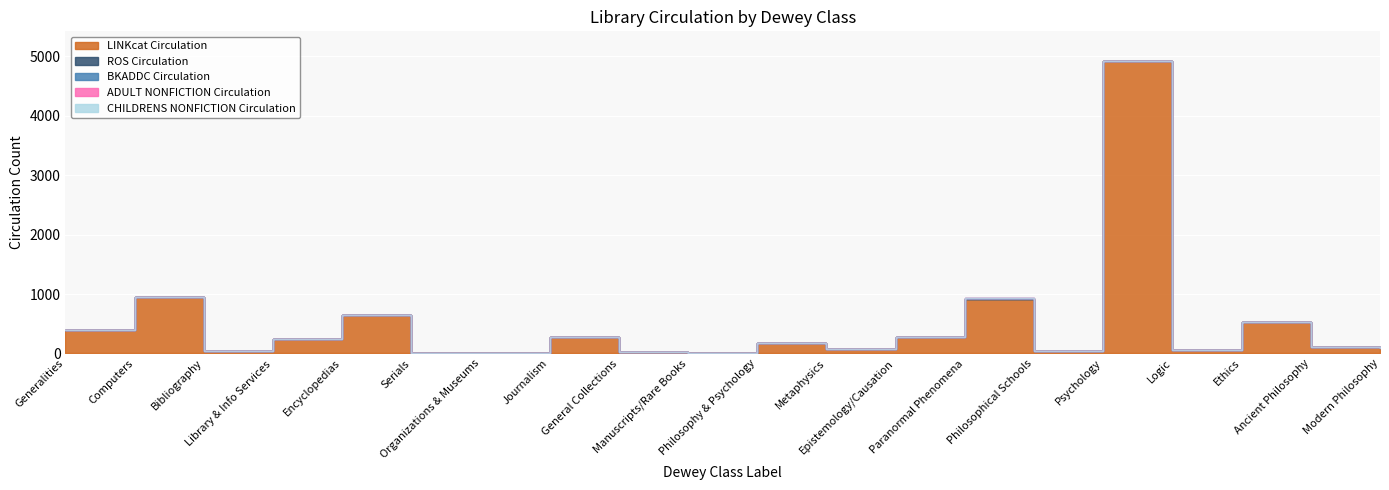

Is the value of ADULT NONFICTION Circulation at Manuscripts/Rare Books greater than the value of CHILDRENS NONFICTION Circulation at General Collections?

No